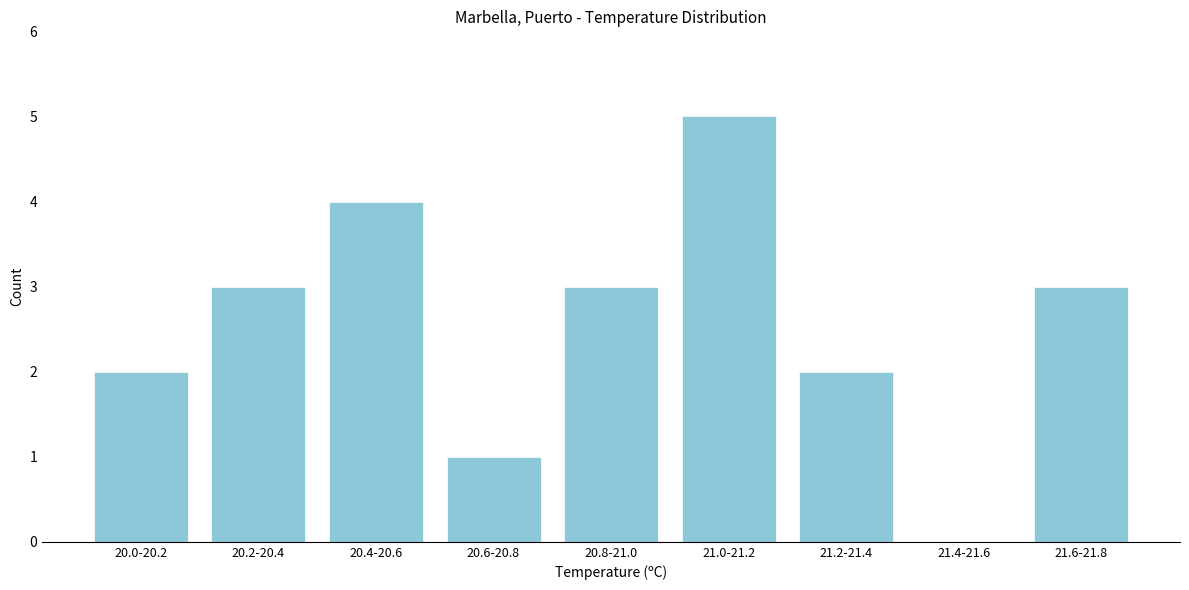

Reading right to left, transcribe all the data shown in this chart.

21.6-21.8=3	21.4-21.6=0	21.2-21.4=2	21.0-21.2=5	20.8-21.0=3	20.6-20.8=1	20.4-20.6=4	20.2-20.4=3	20.0-20.2=2